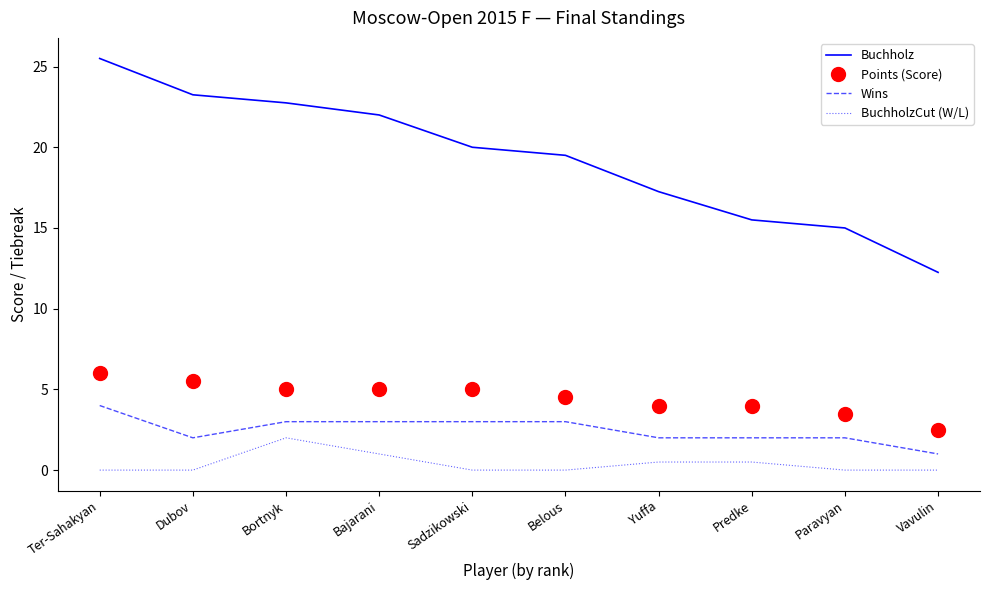

At how many categories does at least one series exceed 14?

9